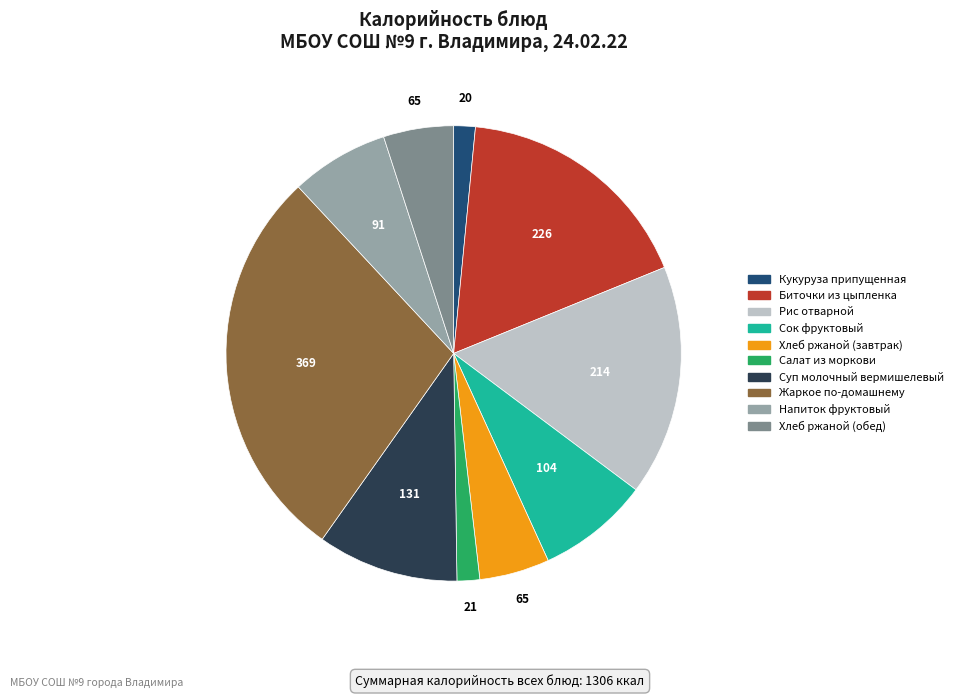

Which has a higher value, Напиток фруктовый or Жаркое по-домашнему?

Жаркое по-домашнему